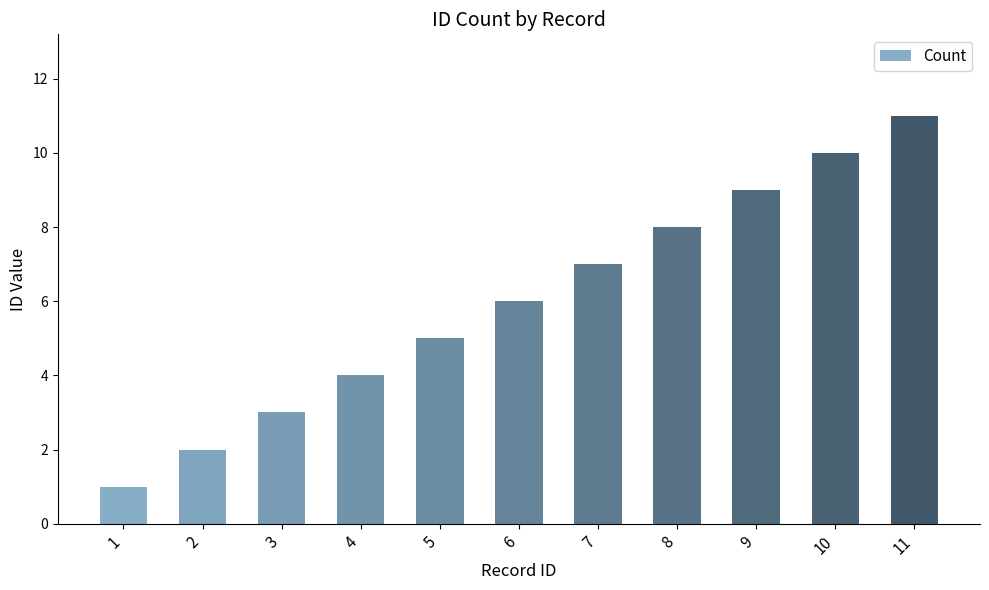

Which has a higher value, 6 or 4?

6